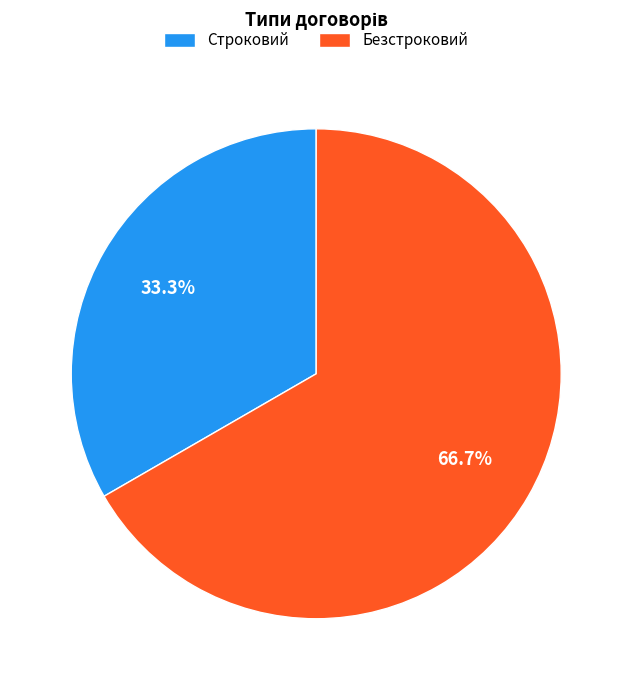

Is it true that Строковий is 33% of the pie?

True